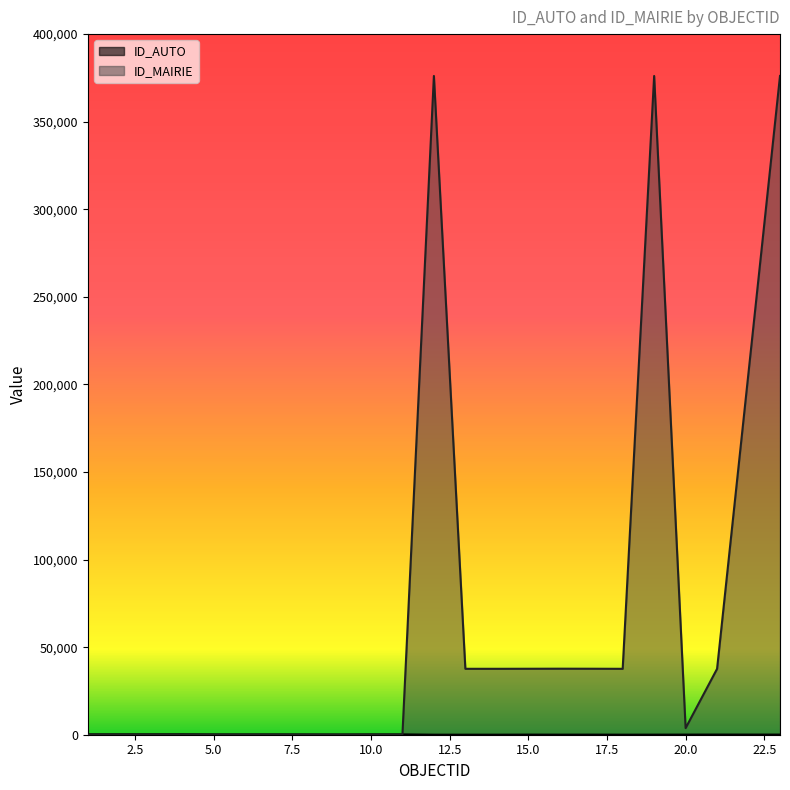

Reading left to right, what are all the values shown in this chart?

ID_AUTO: 218	238	258	183	184	190	140	191	192	19	20	23	65	41	56	26	42	66	90	70
ID_MAIRIE: 0	0	0	0	0	0	0	0	0	376107	37636	37632	37662	37697	37674	37628	376102	3763	37621	376117